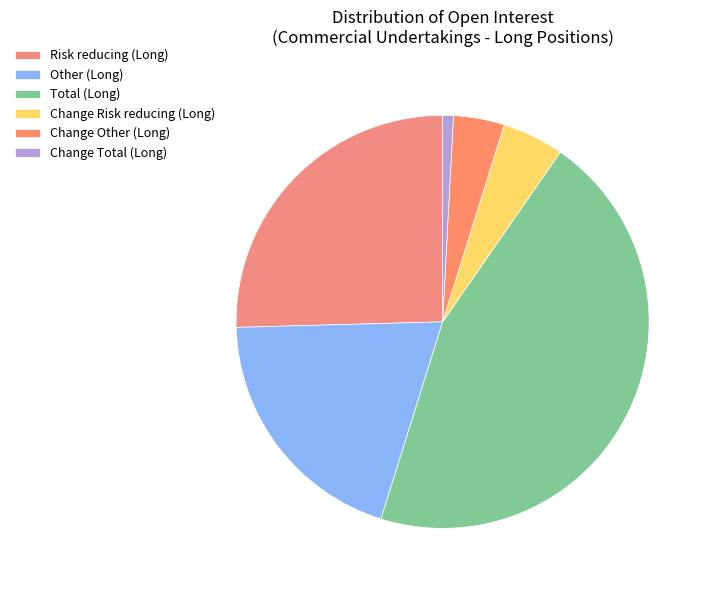

Count the number of slices in the pie.

6